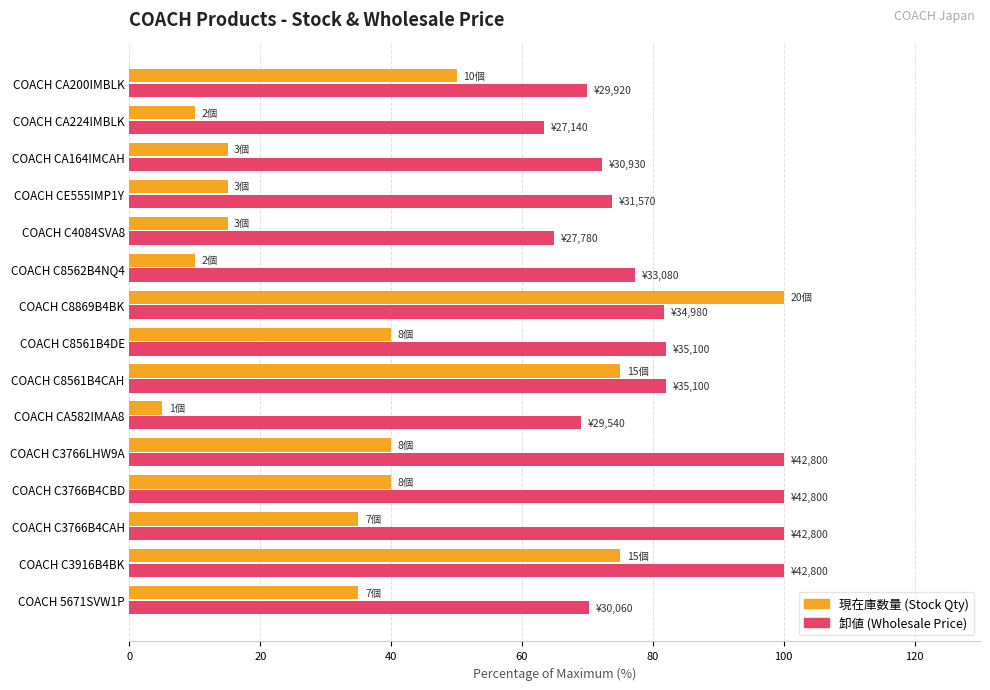

What is the difference between the highest and lowest values at COACH CA224IMBLK?

53.4